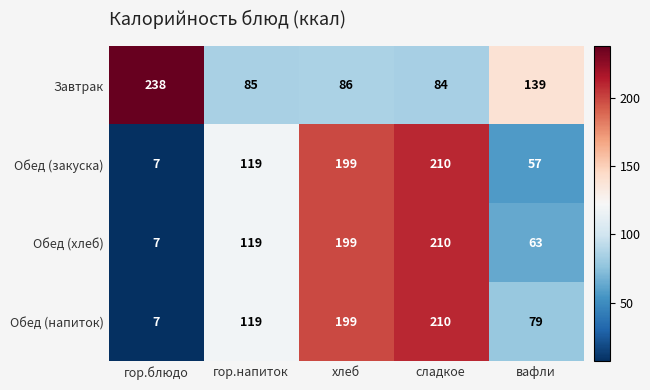

Which category has the lowest value across all series?

гор.блюдо